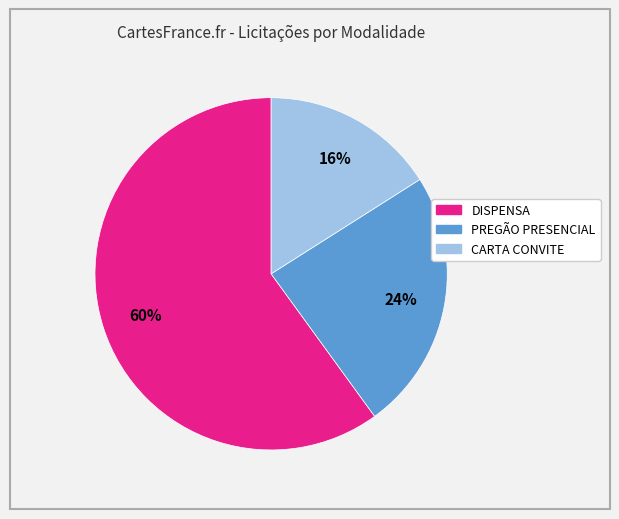

Approximately how many times larger is the value at CARTA CONVITE compared to PREGÃO PRESENCIAL?

0.7